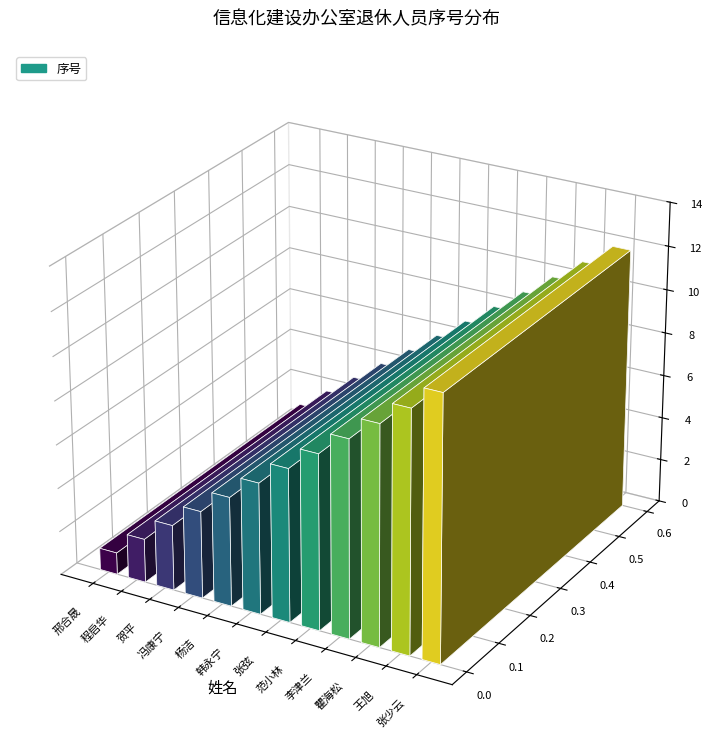

True or false: the data shows 1 at 贺平.

False